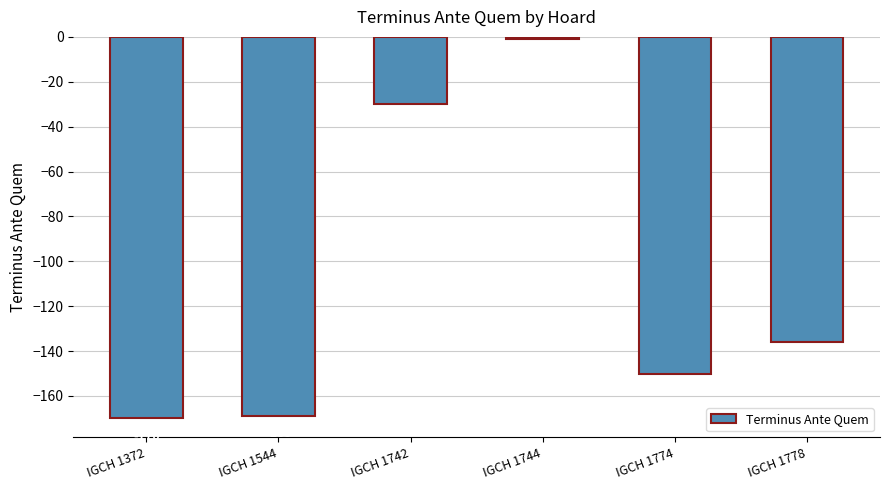

At which label does the data first exceed -136?

IGCH 1742